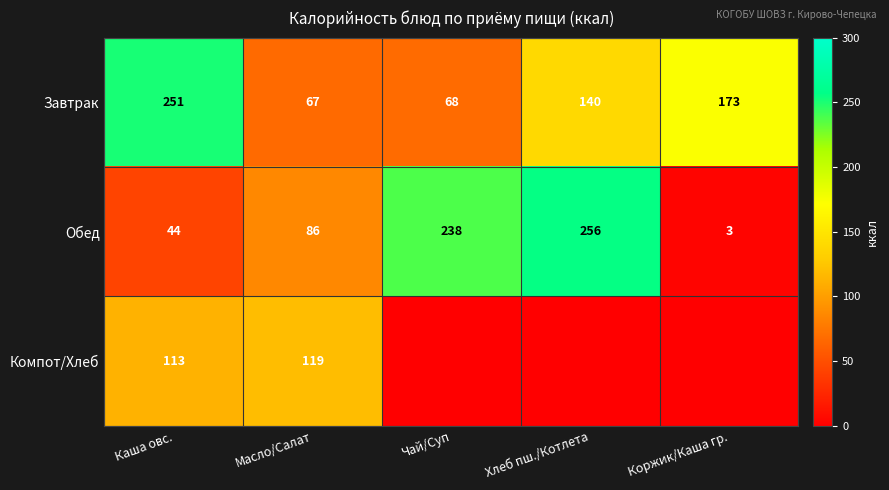

At how many categories does at least one series exceed 76?

5